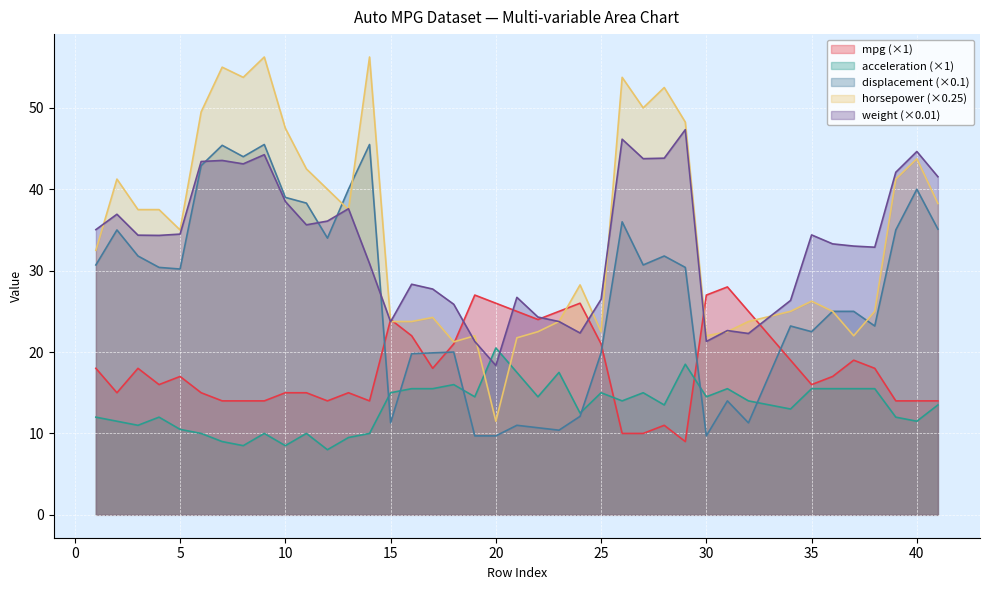

What is the value of the horsepower point at the 36th from the left?

22.0